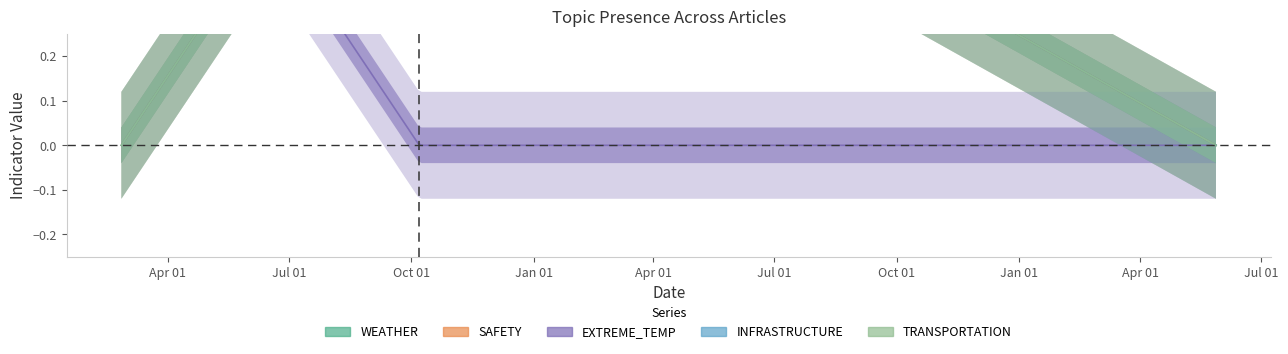

Which series has the largest range (max minus min)?

WEATHER